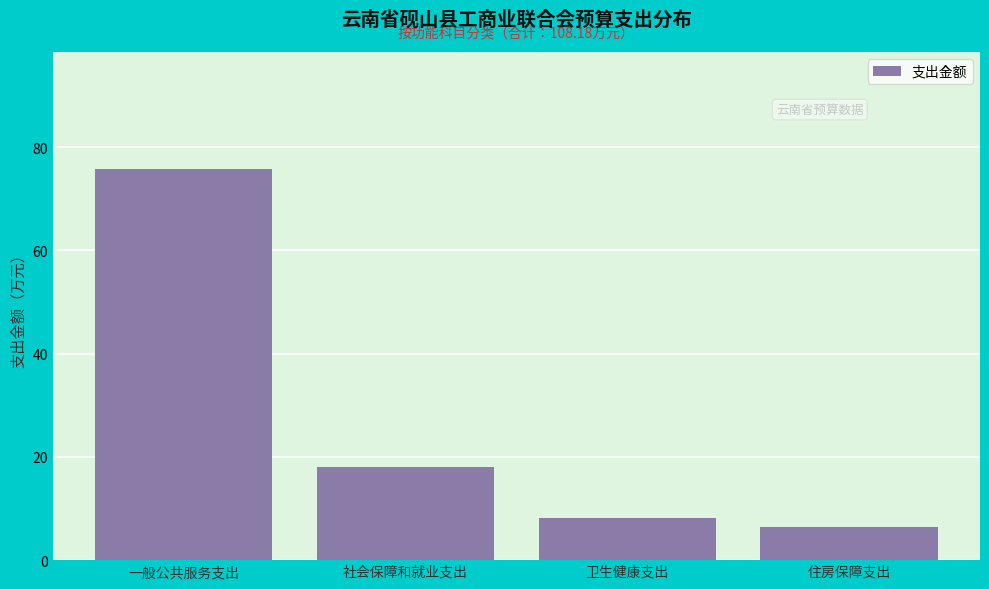

Reading right to left, what are all the values shown in this chart?

6.4	8.1	18.0	75.7